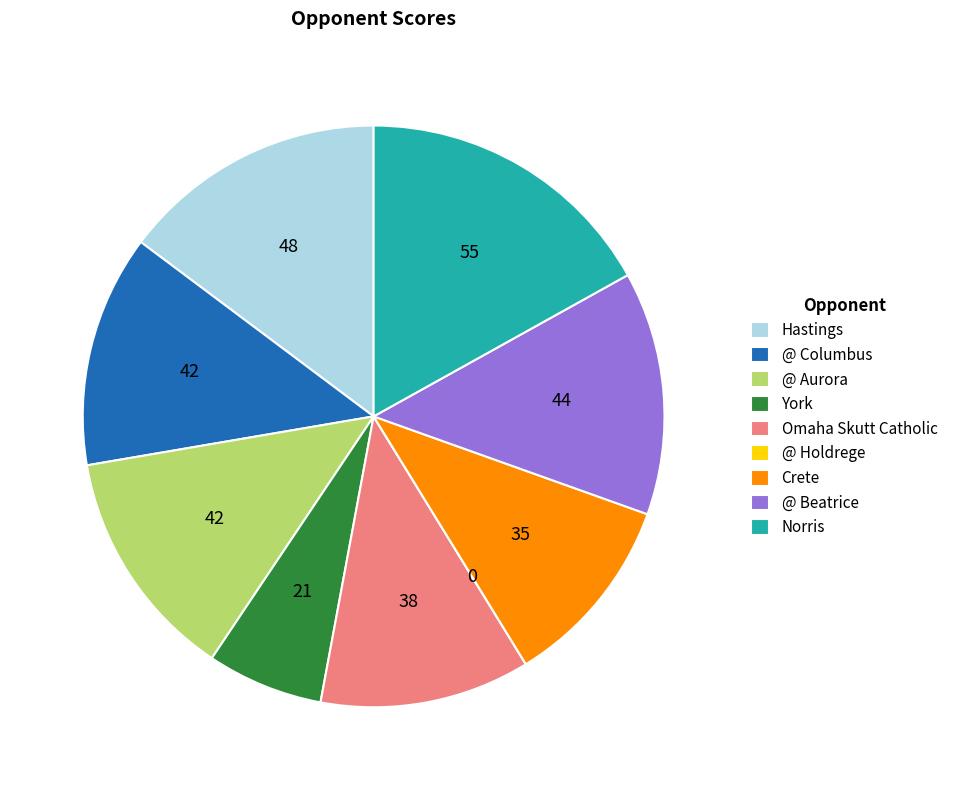

Which category has the biggest portion of the pie?

Norris